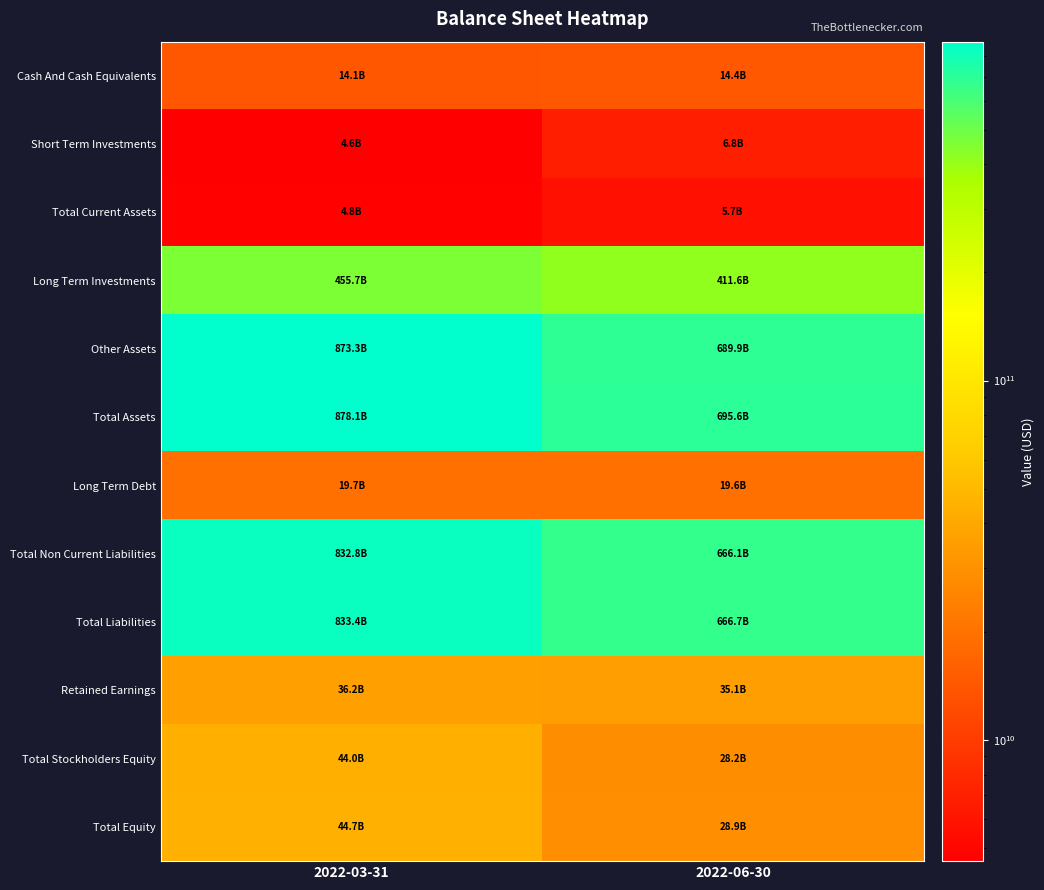

Which label corresponds to the largest value in the chart?

2022-03-31